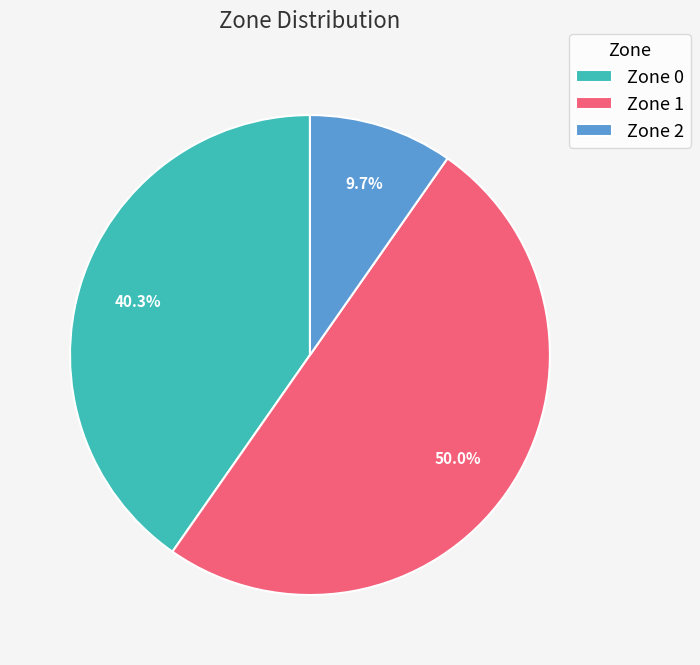

Combined, do Zone 2 and Zone 1 account for over 50%?

Yes